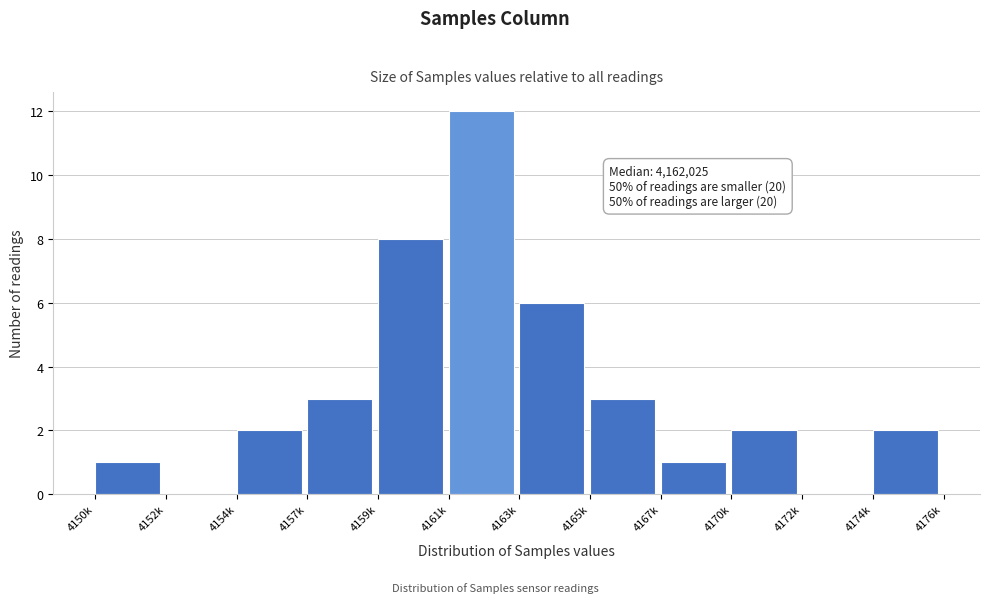

Reading left to right, extract all data points from this chart.

4150k=1	4152k=0	4154k=2	4157k=3	4159k=8	4161k=12	4163k=6	4165k=3	4167k=1	4170k=2	4172k=0	4174k=2